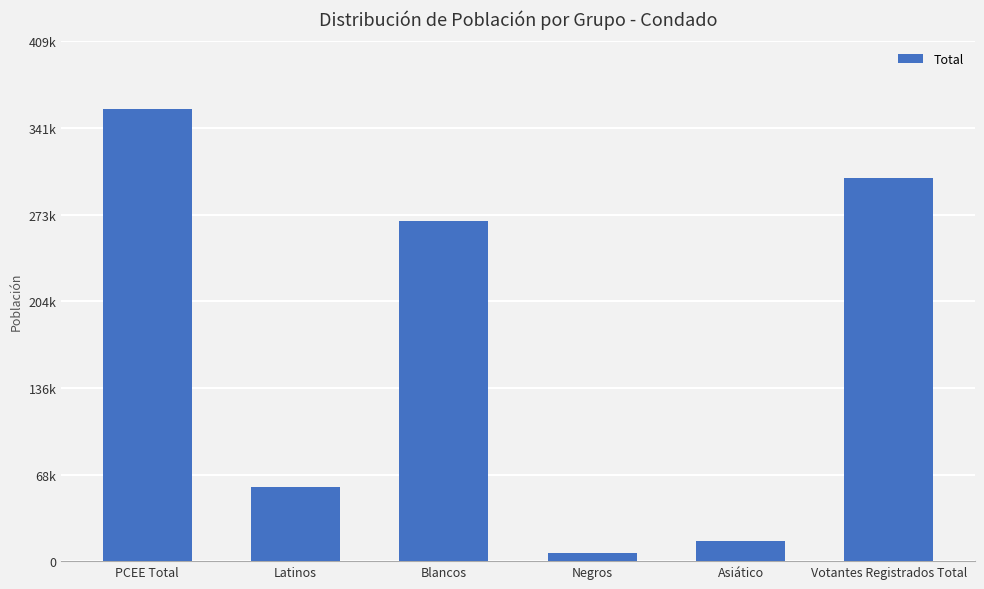

List the labels in order of value, largest first.

PCEE Total, Votantes Registrados Total, Blancos, Latinos, Asiático, Negros